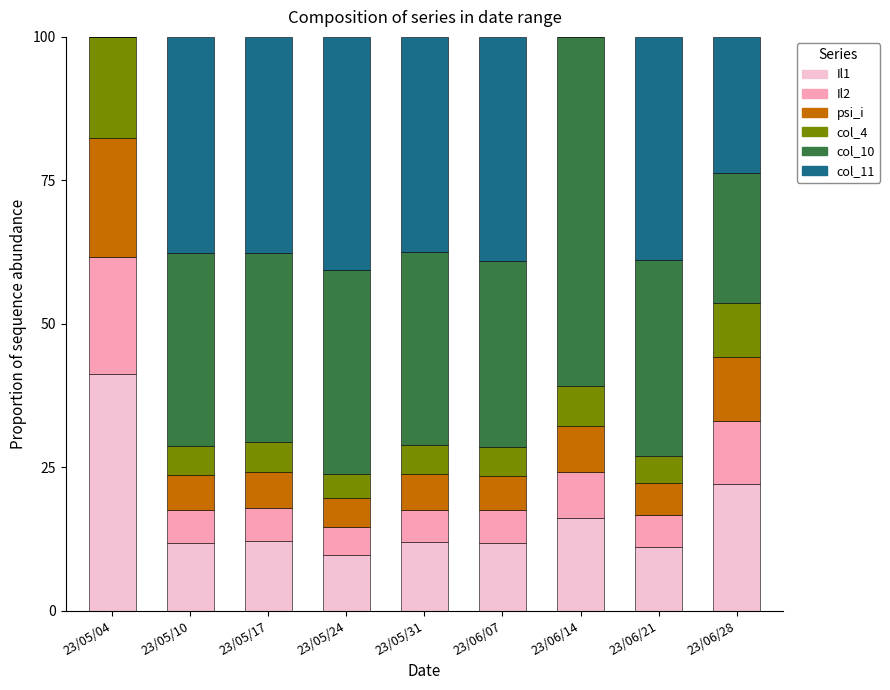

The Il1 series shows 17.3 at 23/06/07. True or false?

False